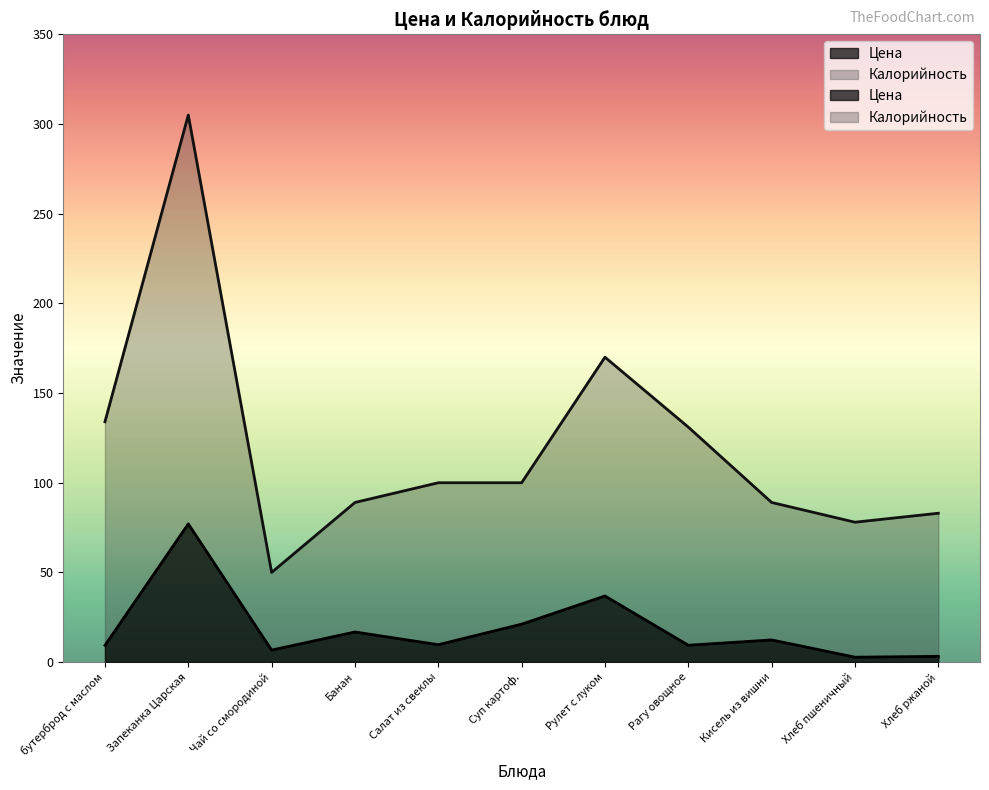

What is the greatest value displayed?

305.0